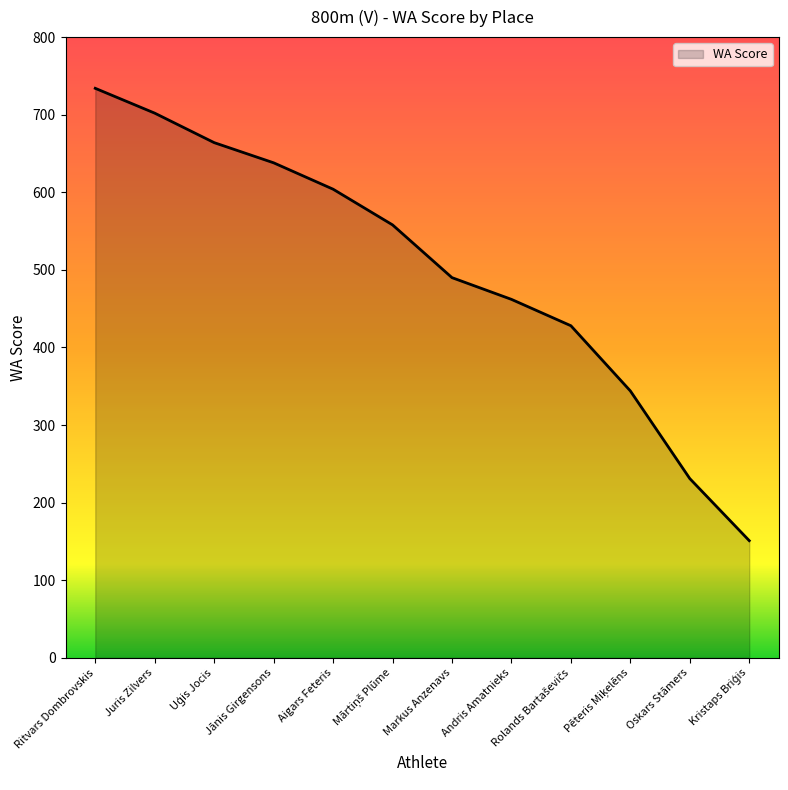

True or false: there are more than 1 points higher than both neighbors.

False